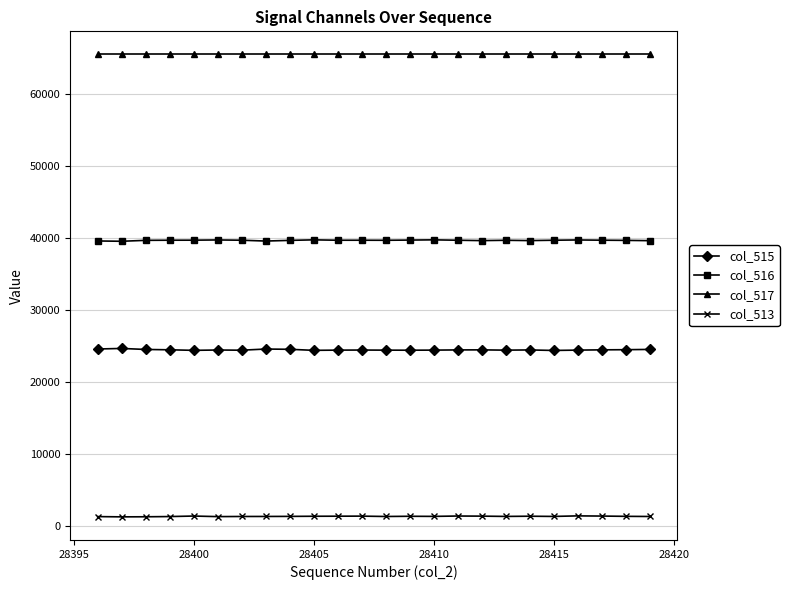

Rank the series by their maximum value, from highest to lowest.

col_517, col_516, col_515, col_513